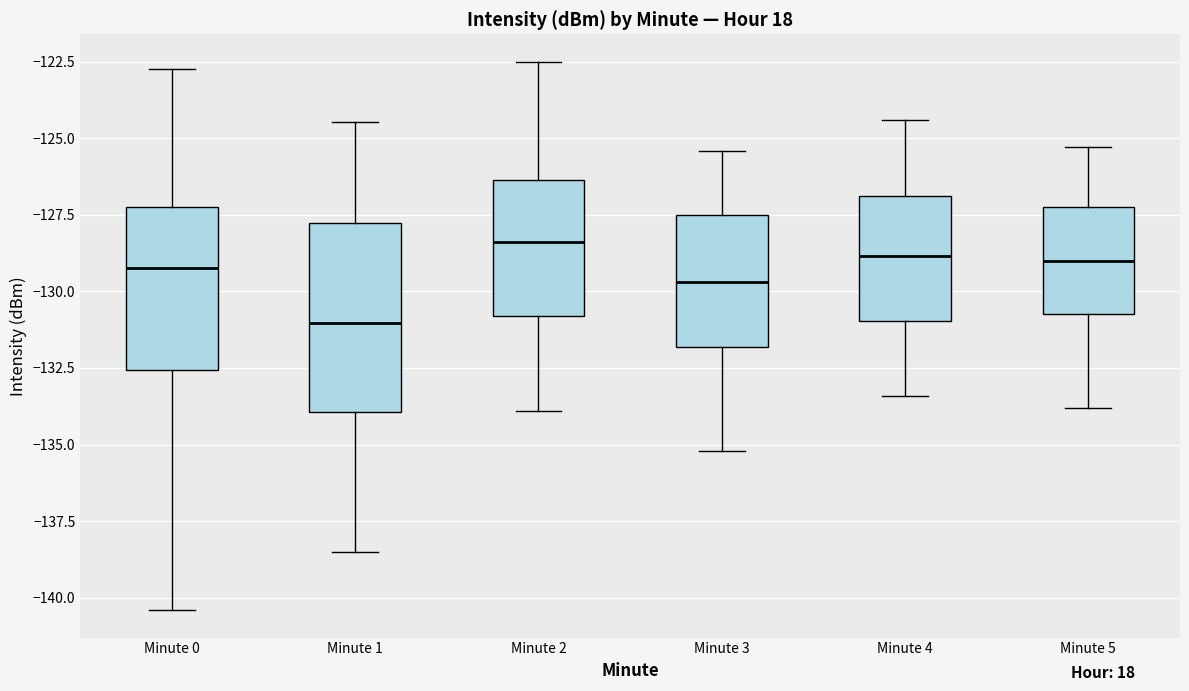

Which box is the tallest, from its lower edge to its upper edge?

Minute 1